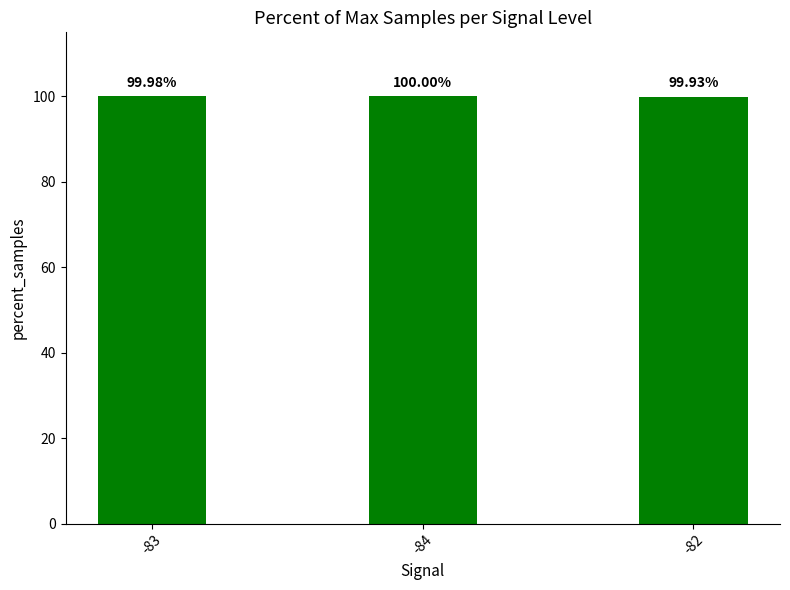

List the labels in order of value, largest first.

-84, -83, -82